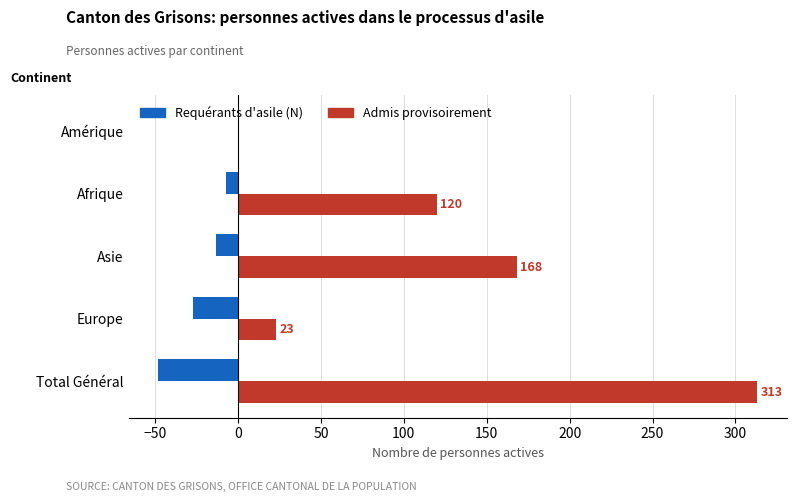

What is the average value of the Admis provisoirement series?

125